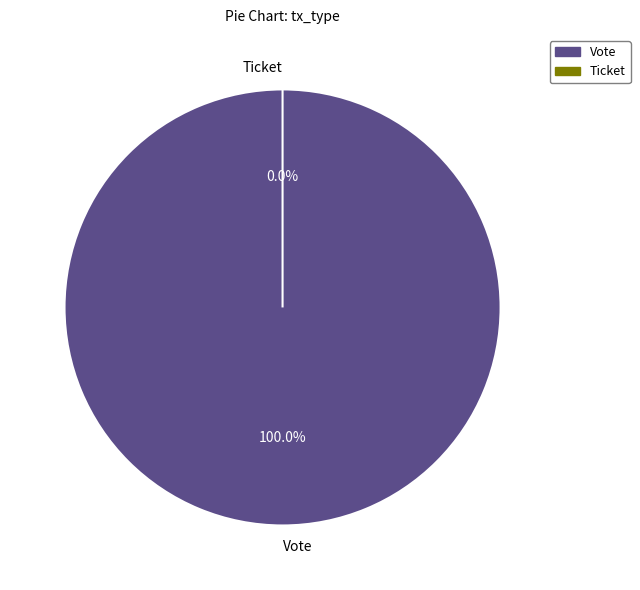

Does Vote represent more than half of the total?

Yes